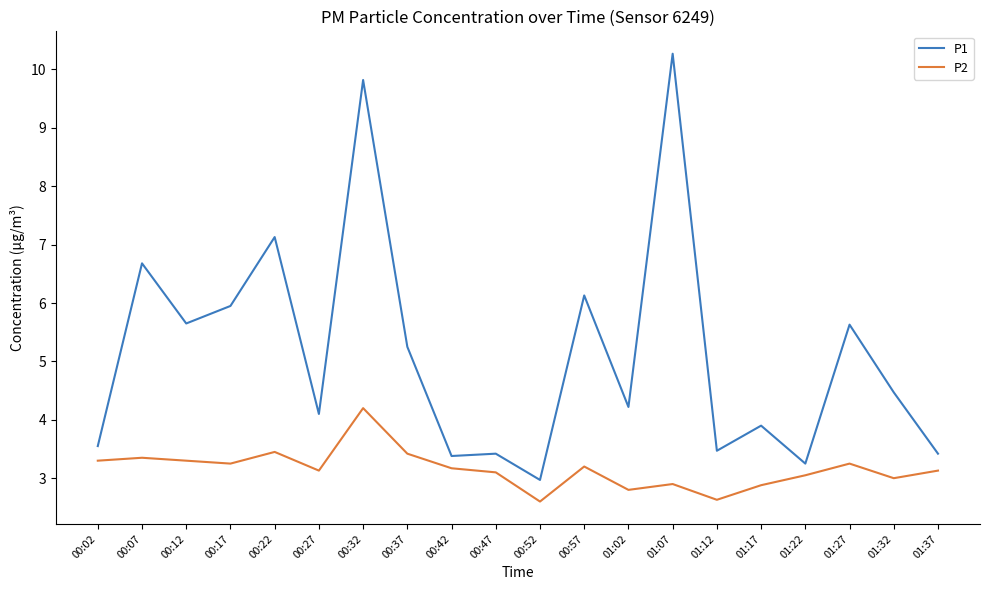

True or false: P1 and P2 intersect in this chart.

False